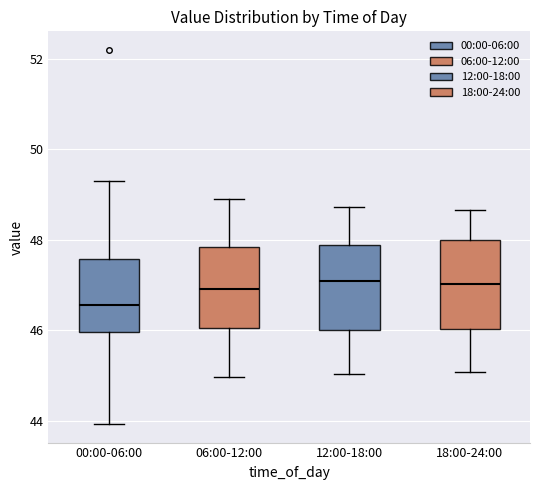

Reading left to right, read every box against the y-axis: the position of its median line, the range the box covers, and the ends of its whiskers. The values are not printed on the chart, so give them approximately, as read against the axis.

00:00-06:00: median 46.6, box 46.0 to 47.6, whiskers 44.0 to 49.4
06:00-12:00: median 47.0, box 46.0 to 47.8, whiskers 45.0 to 49.0
12:00-18:00: median 47.0, box 46.0 to 47.8, whiskers 45.0 to 48.8
18:00-24:00: median 47.0, box 46.0 to 48.0, whiskers 45.0 to 48.6